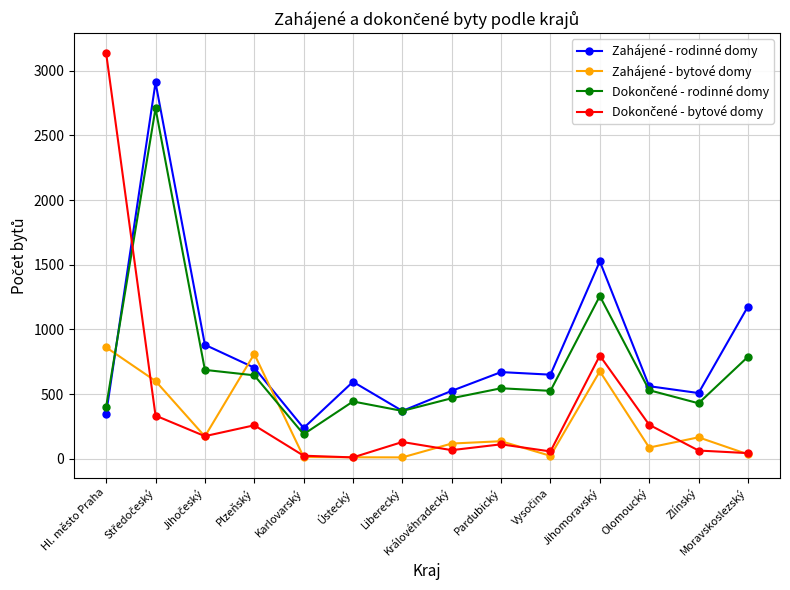

What is the smallest value displayed?

12